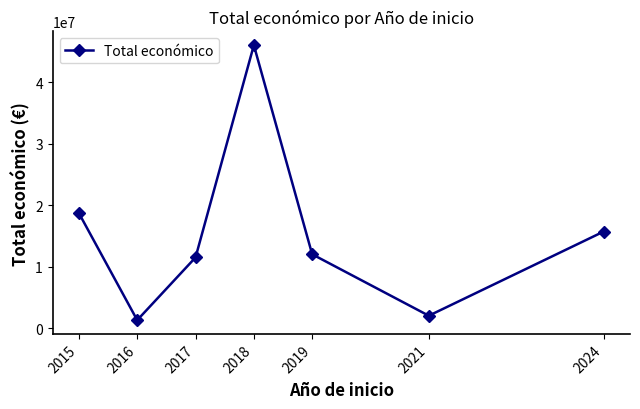

Between 2021 and 2016, which is larger?

2021